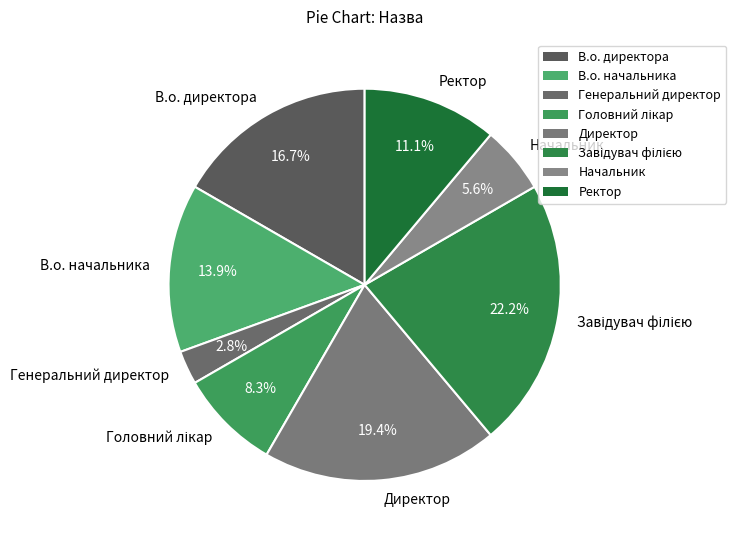

Is there a majority slice in this chart?

No